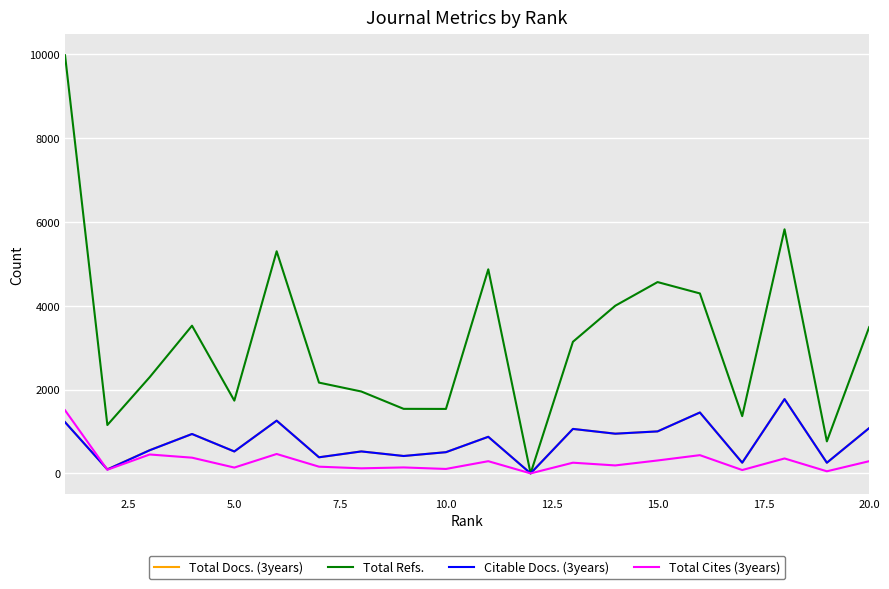

Which series has the largest range (max minus min)?

Total Refs.